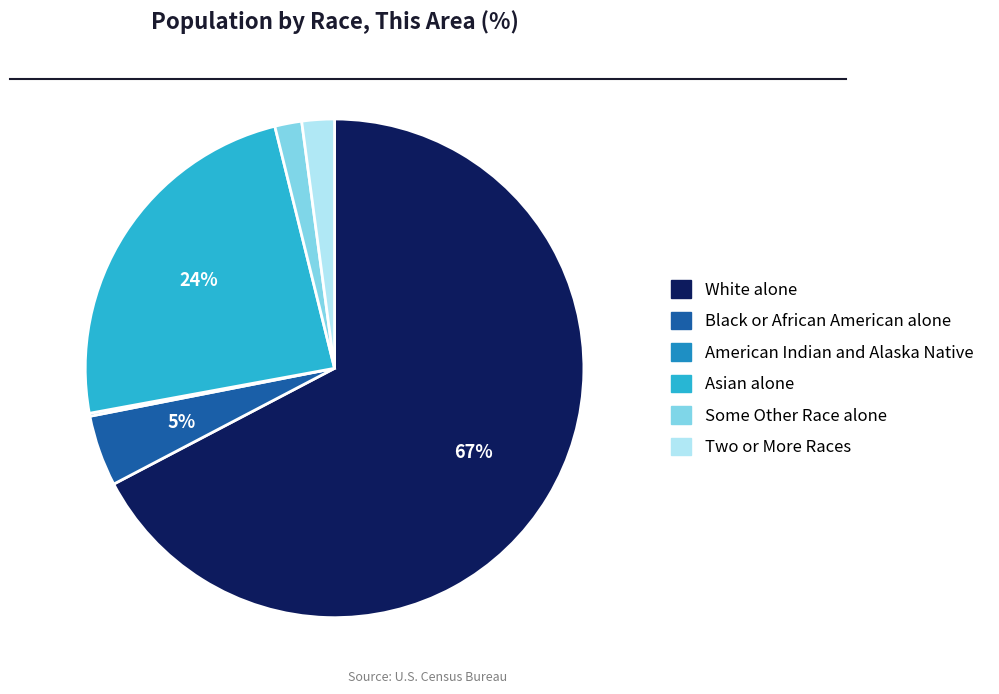

To the nearest percent, what portion does Black or African American alone represent?

5%